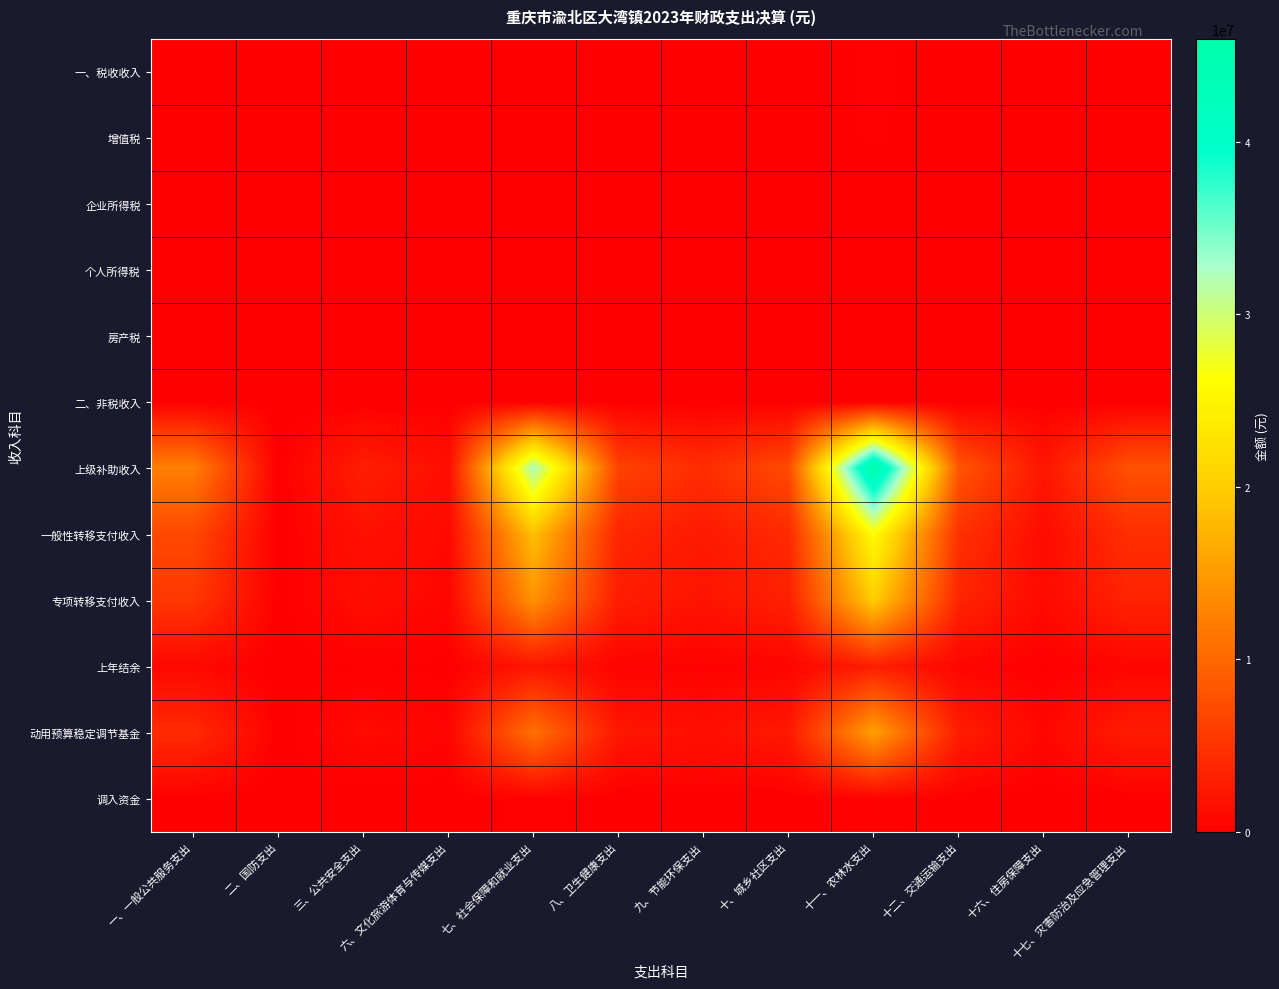

What is the total value across all series at 十七、灾害防治及应急管理支出?

19232324.7